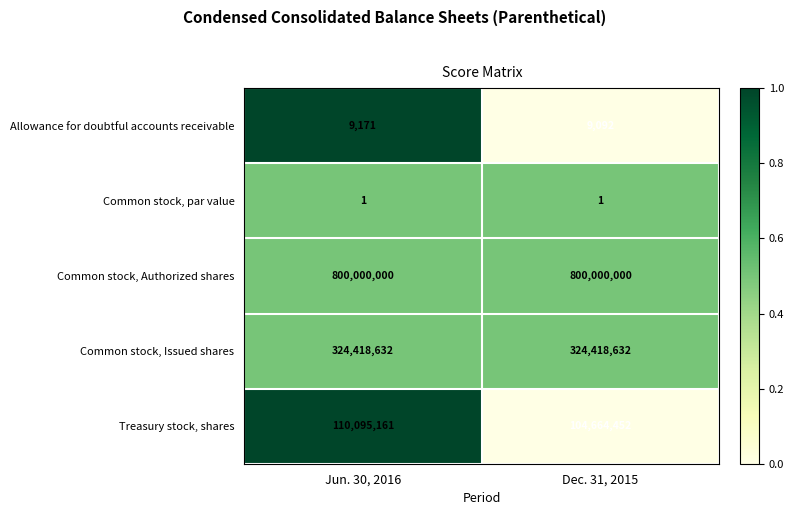

What is the spread (max minus min) of values at Dec. 31, 2015?

799999999